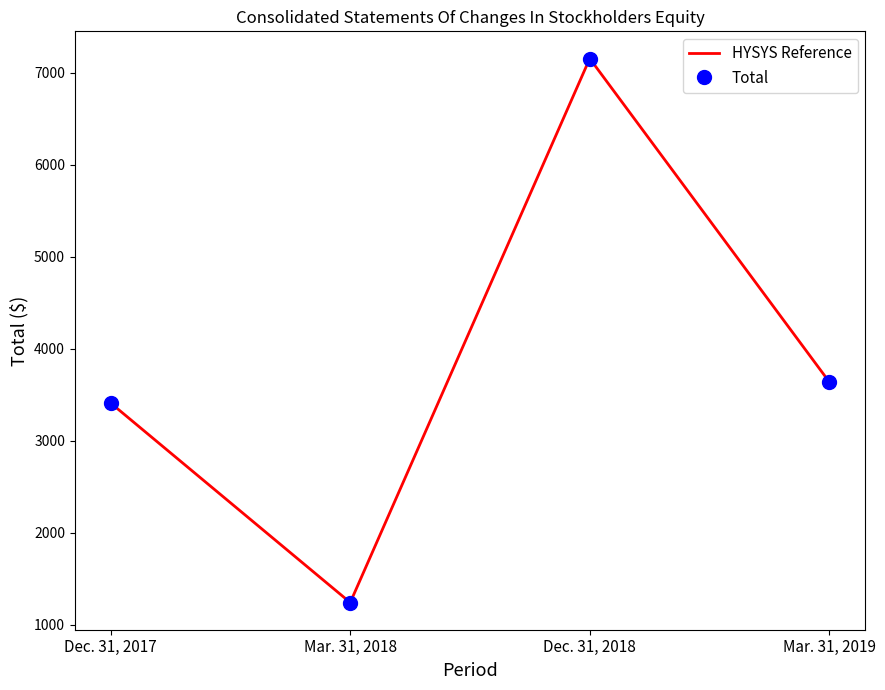

True or false: Total and HYSYS Reference cross at least once.

False